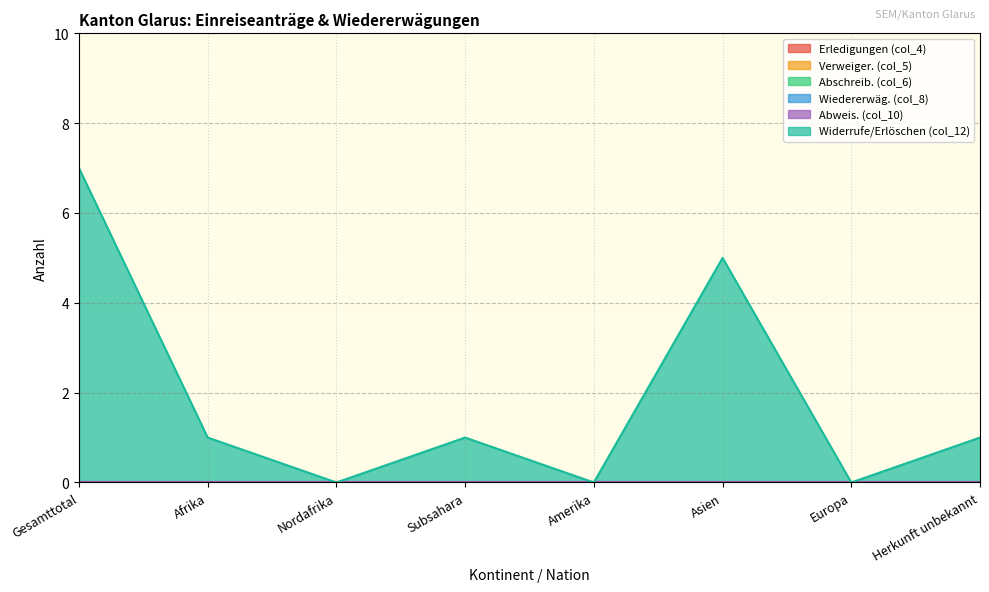

Reading left to right, list all the values displayed in this chart.

Erledigungen (col_4): Gesamttotal=0	Afrika=0	Nordafrika=0	Subsahara=0	Amerika=0	Asien=0	Europa=0	Herkunft unbekannt=0
Verweiger. (col_5): Gesamttotal=0	Afrika=0	Nordafrika=0	Subsahara=0	Amerika=0	Asien=0	Europa=0	Herkunft unbekannt=0
Abschreib. (col_6): Gesamttotal=0	Afrika=0	Nordafrika=0	Subsahara=0	Amerika=0	Asien=0	Europa=0	Herkunft unbekannt=0
Wiedererwäg. (col_8): Gesamttotal=0	Afrika=0	Nordafrika=0	Subsahara=0	Amerika=0	Asien=0	Europa=0	Herkunft unbekannt=0
Abweis. (col_10): Gesamttotal=0	Afrika=0	Nordafrika=0	Subsahara=0	Amerika=0	Asien=0	Europa=0	Herkunft unbekannt=0
Widerrufe/Erlöschen (col_12): Gesamttotal=7	Afrika=1	Nordafrika=0	Subsahara=1	Amerika=0	Asien=5	Europa=0	Herkunft unbekannt=1